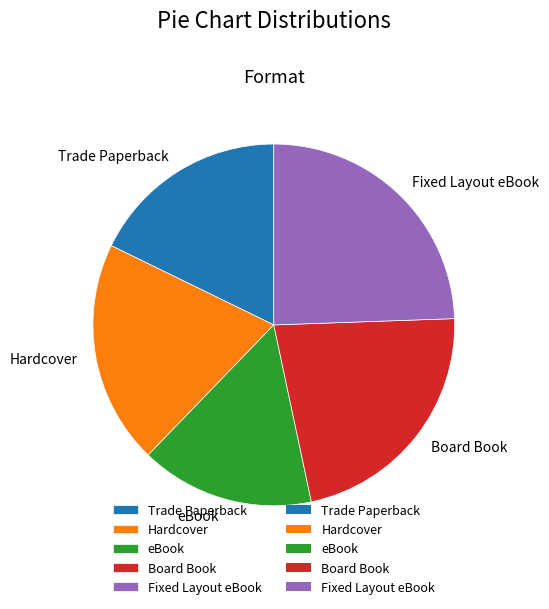

True or false: Hardcover accounts for 20% of the total.

True